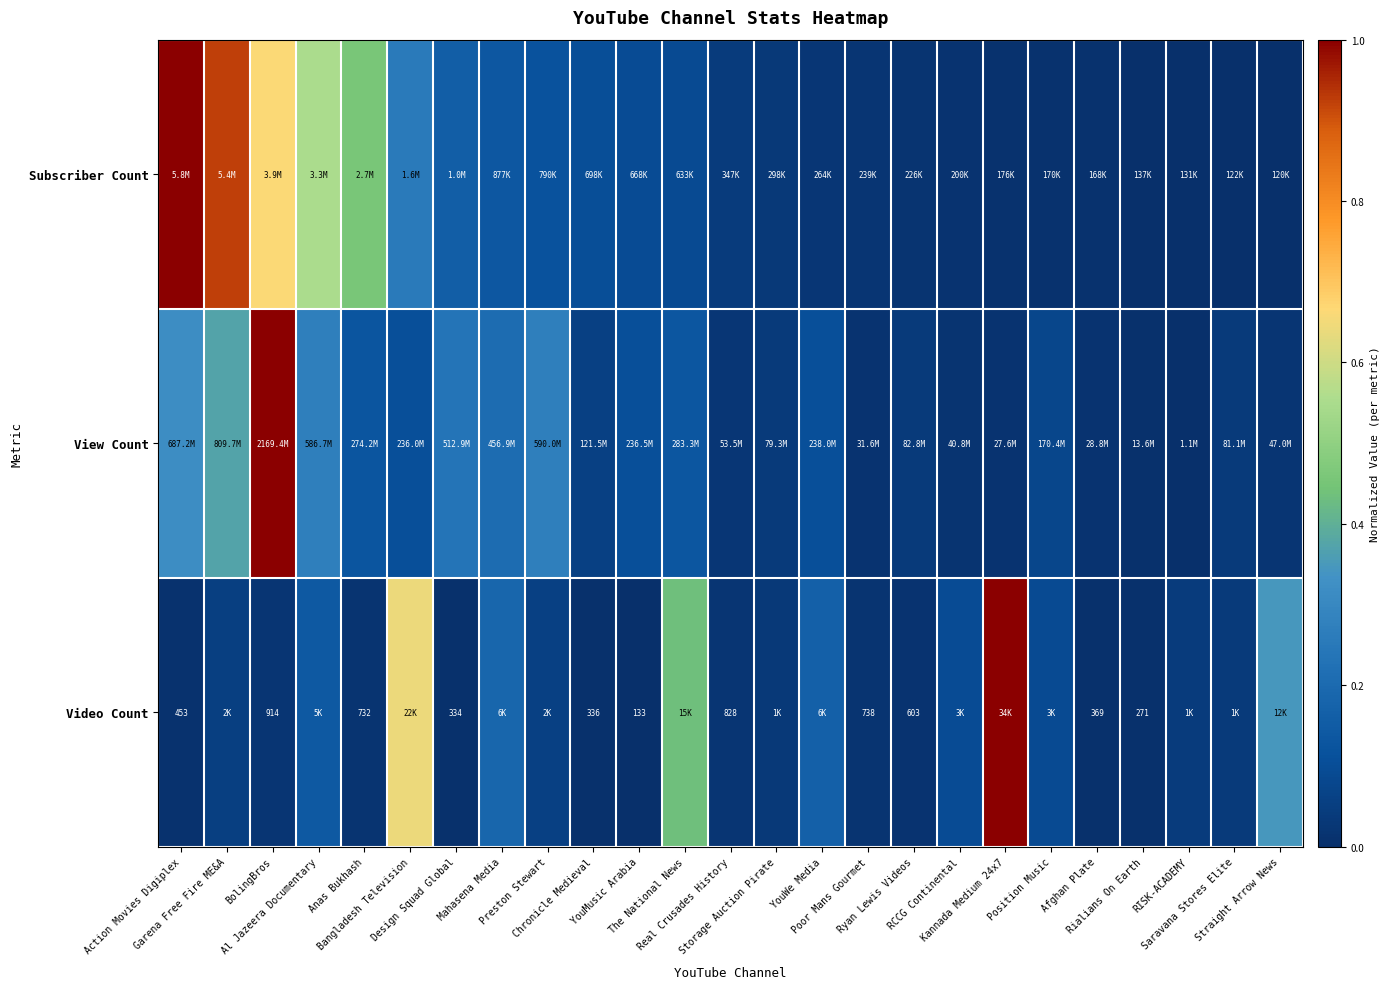

The Video Count series shows 0.5 at Straight Arrow News. True or false?

False